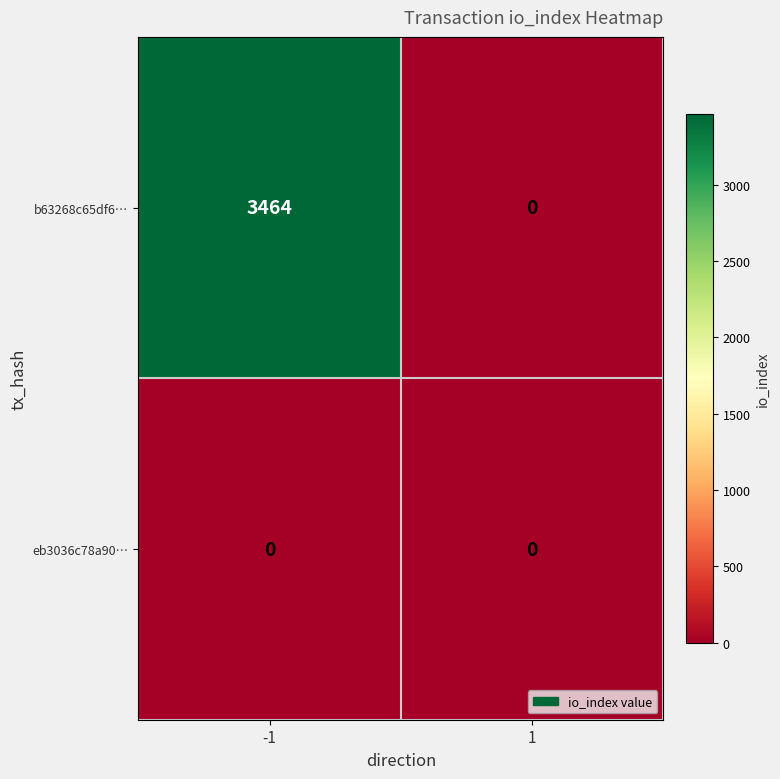

Reading right to left, extract all data points from this chart.

b63268c65df6…: 0	3464
eb3036c78a90…: 0	0